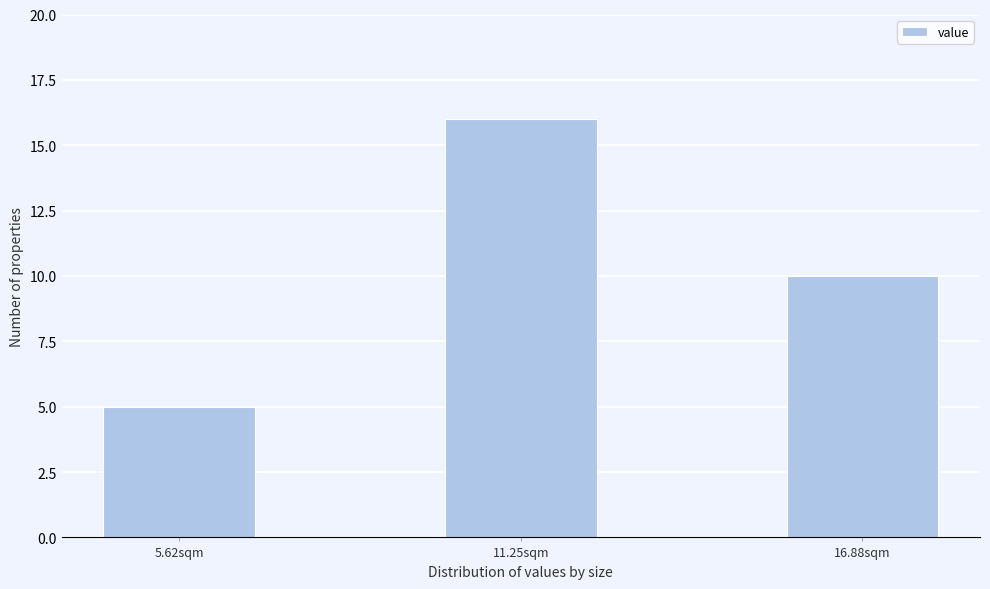

Reading left to right, extract all data points from this chart.

5	16	10